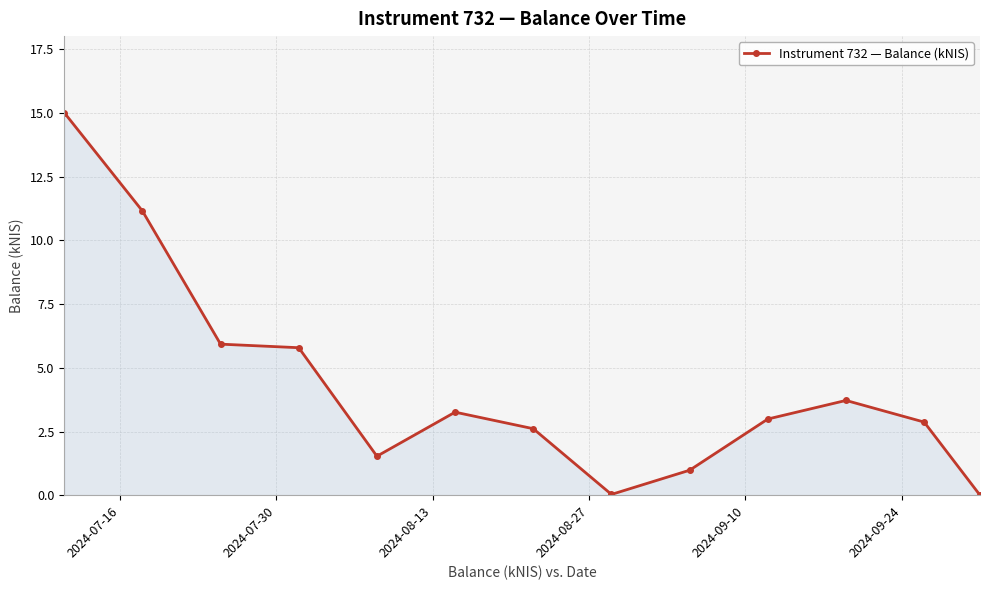

True or false: the data has more than 0 interior local peaks.

True